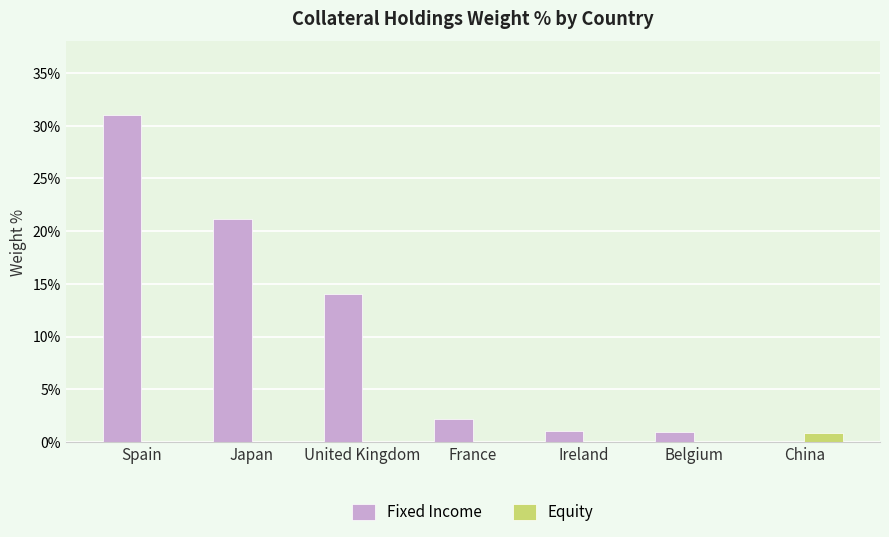

The Fixed Income series shows 2.1 at France. True or false?

True